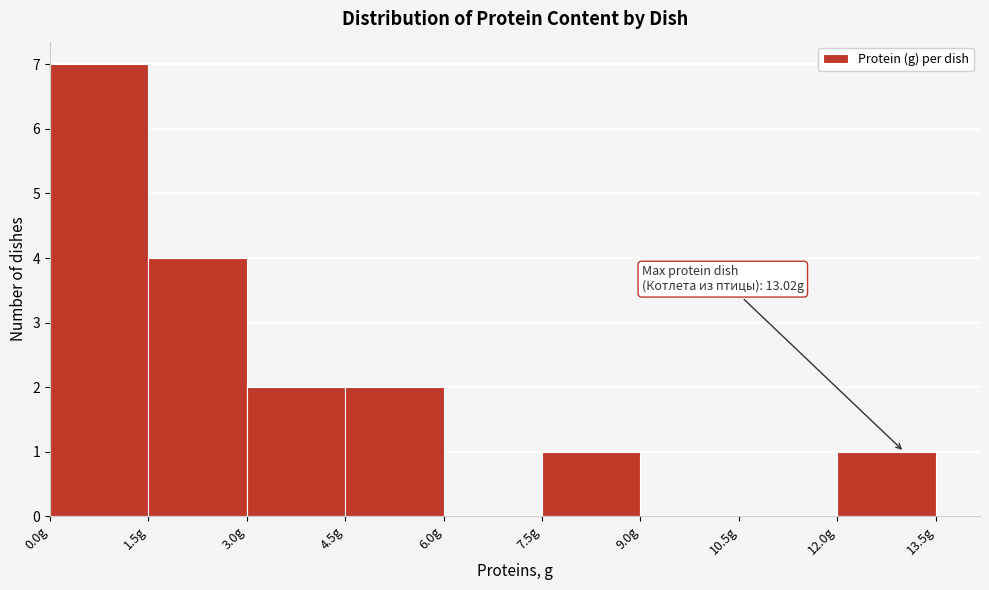

Over which range of the x-axis is the bar tallest?

0.0 to 1.5